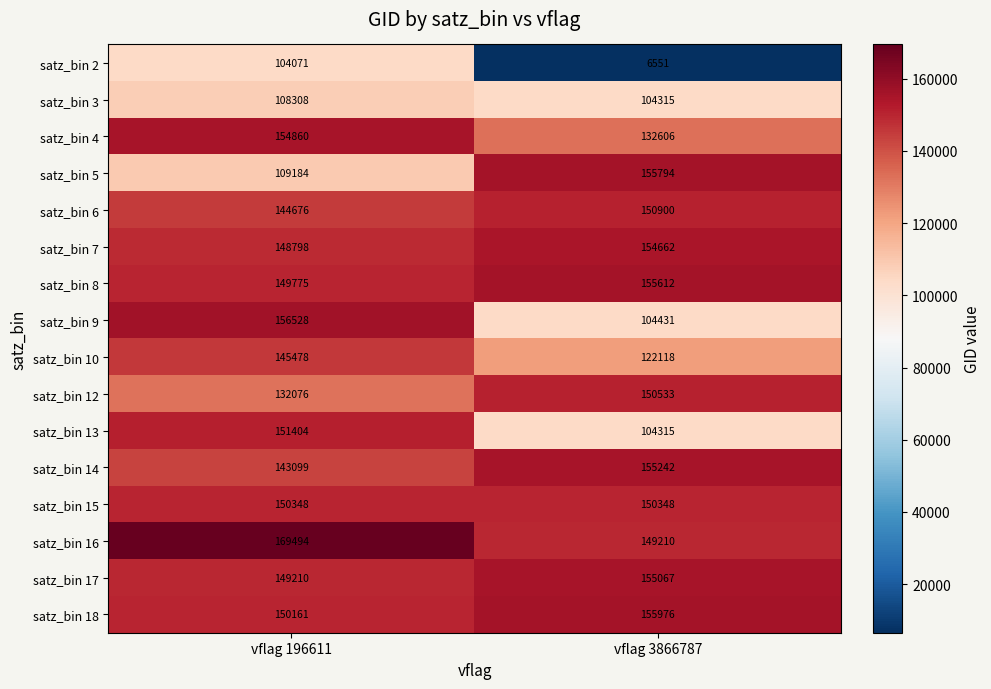

Rank the series by their maximum value, from highest to lowest.

satz_bin 16, satz_bin 9, satz_bin 18, satz_bin 5, satz_bin 8, satz_bin 14, satz_bin 17, satz_bin 4, satz_bin 7, satz_bin 13, satz_bin 6, satz_bin 12, satz_bin 15, satz_bin 10, satz_bin 3, satz_bin 2